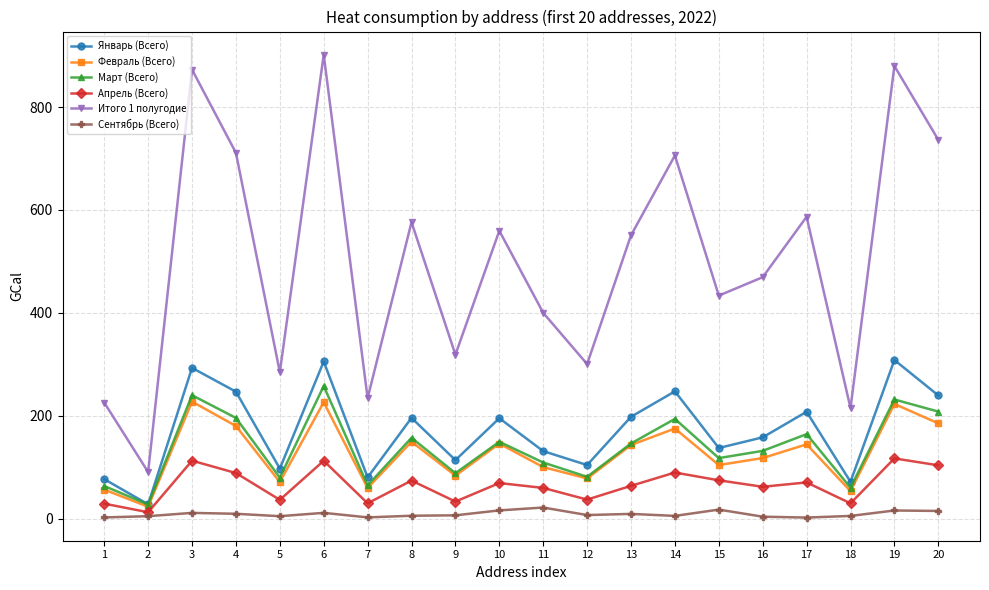

Which series has the largest range (max minus min)?

Итого 1 полугодие